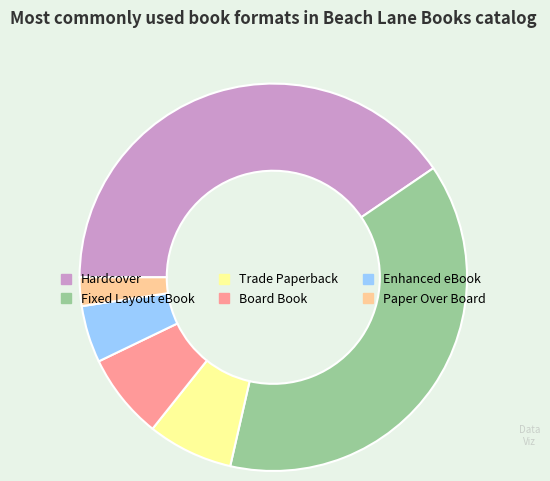

Which category has the biggest portion of the pie?

Hardcover